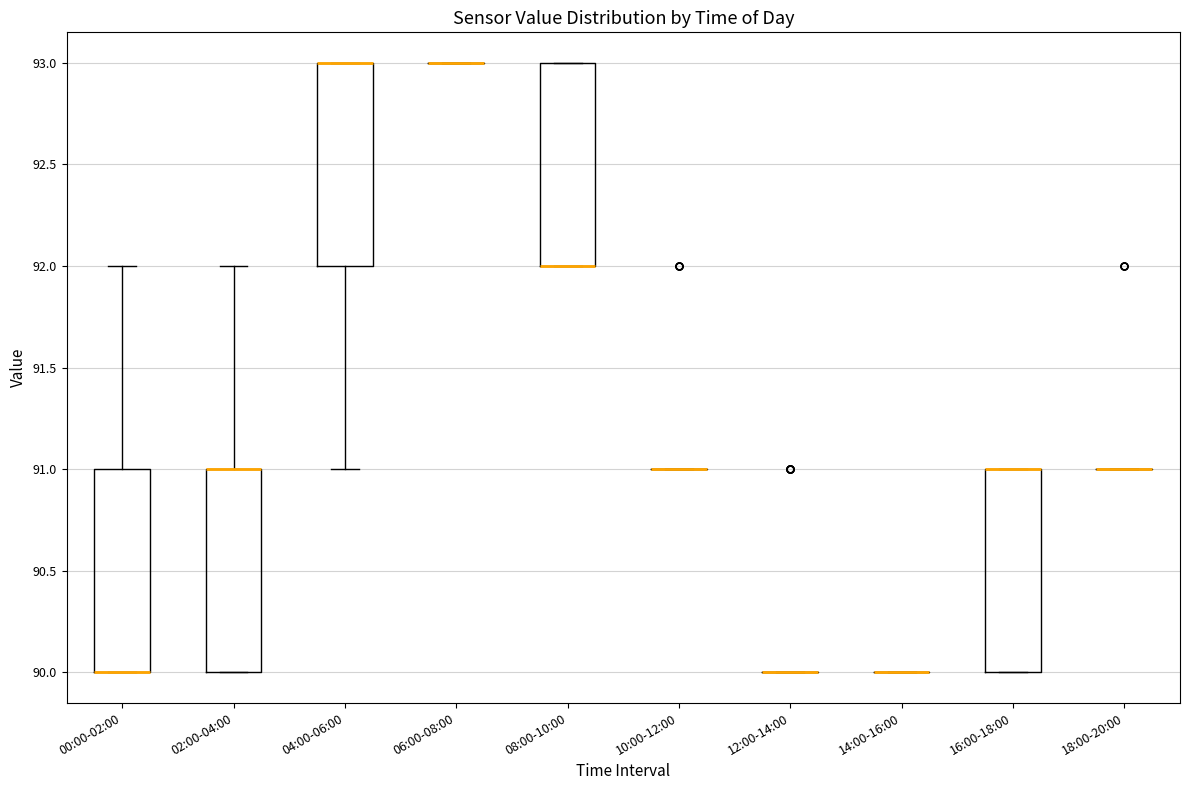

Reading left to right, transcribe this box plot: for each box, give where its median line is, the range the box spans, and where its two whiskers end, as read against the y-axis. The values are not printed on the chart, so give them approximately, as read against the axis.

00:00-02:00: median 90 (drawn on the box's lower edge), box 90 to 91, whiskers 90 to 92
02:00-04:00: median 91 (drawn on the box's upper edge), box 90 to 91, whiskers 90 to 92
04:00-06:00: median 93 (drawn on the box's upper edge), box 92 to 93, whiskers 91 to 93
06:00-08:00: box collapsed to a line at 93, whiskers 93 to 93
08:00-10:00: median 92 (drawn on the box's lower edge), box 92 to 93, whiskers 92 to 93
10:00-12:00: box collapsed to a line at 91, whiskers 91 to 91
12:00-14:00: box collapsed to a line at 90, whiskers 90 to 90
14:00-16:00: box collapsed to a line at 90, whiskers 90 to 90
16:00-18:00: median 91 (drawn on the box's upper edge), box 90 to 91, whiskers 90 to 91
18:00-20:00: box collapsed to a line at 91, whiskers 91 to 91